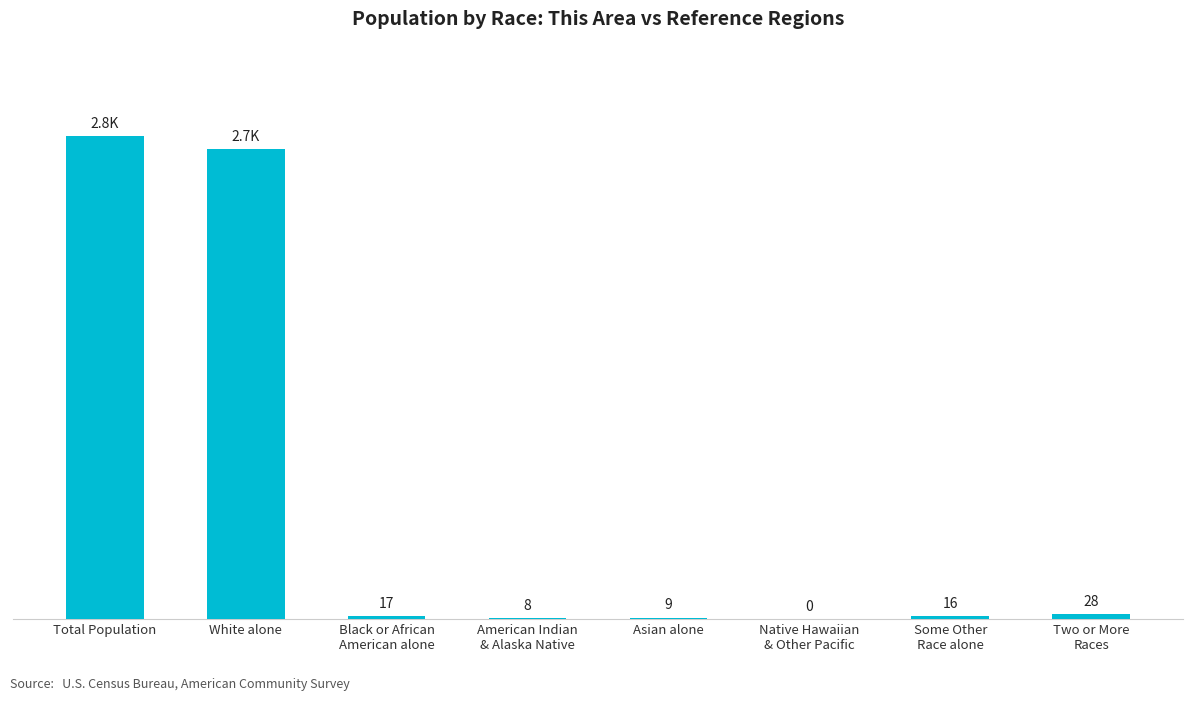

Which category has the highest value across all series?

Total Population